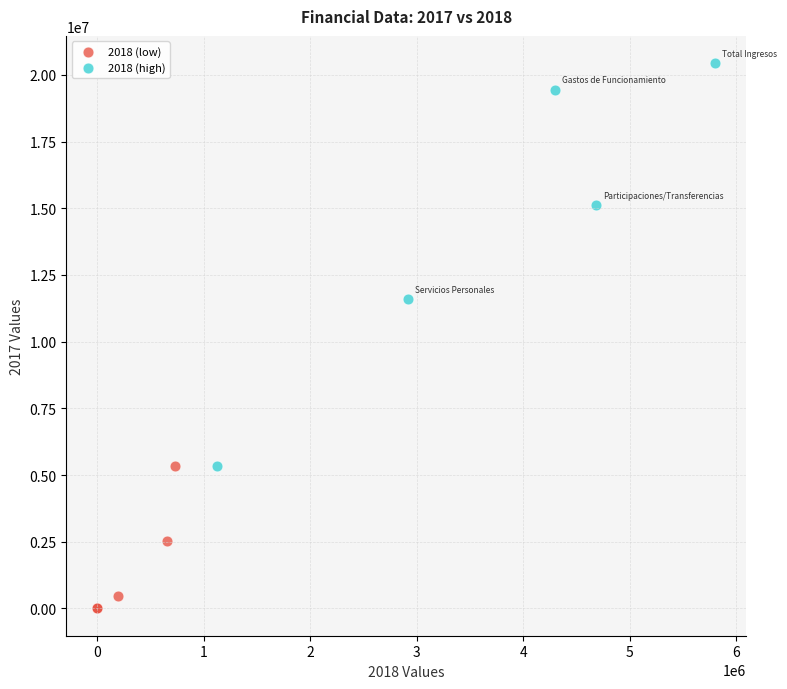

Which series contains the lowest Y value?

2018 (low)